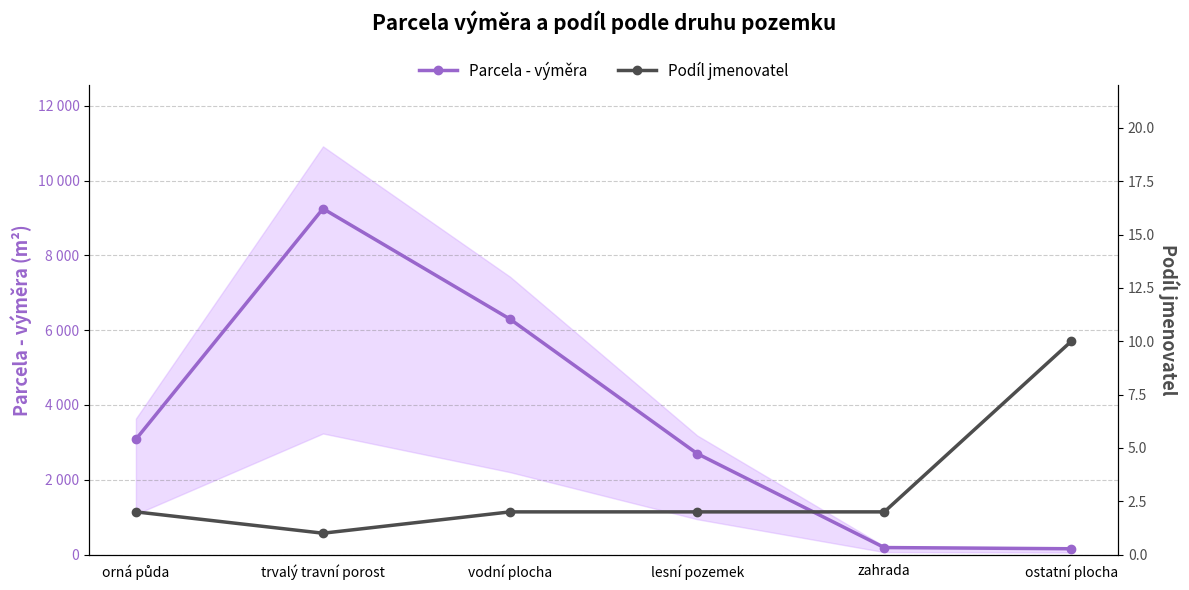

The Parcela - výměra series shows 5233 at trvalý travní porost. True or false?

False